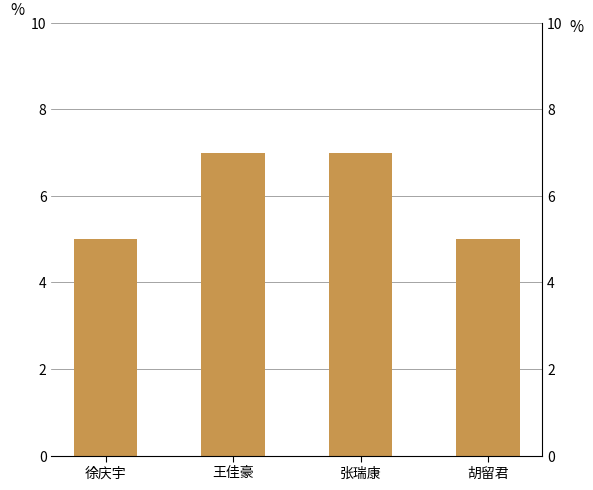

List the labels in order of value, smallest first.

徐庆宇, 胡留君, 王佳豪, 张瑞康